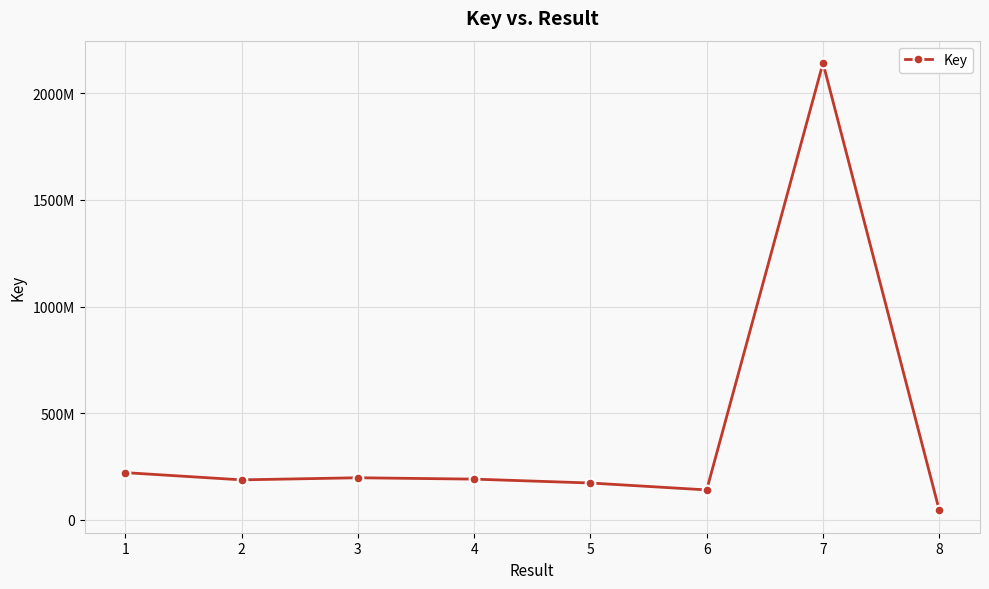

Between 4 and 7, which is larger?

7